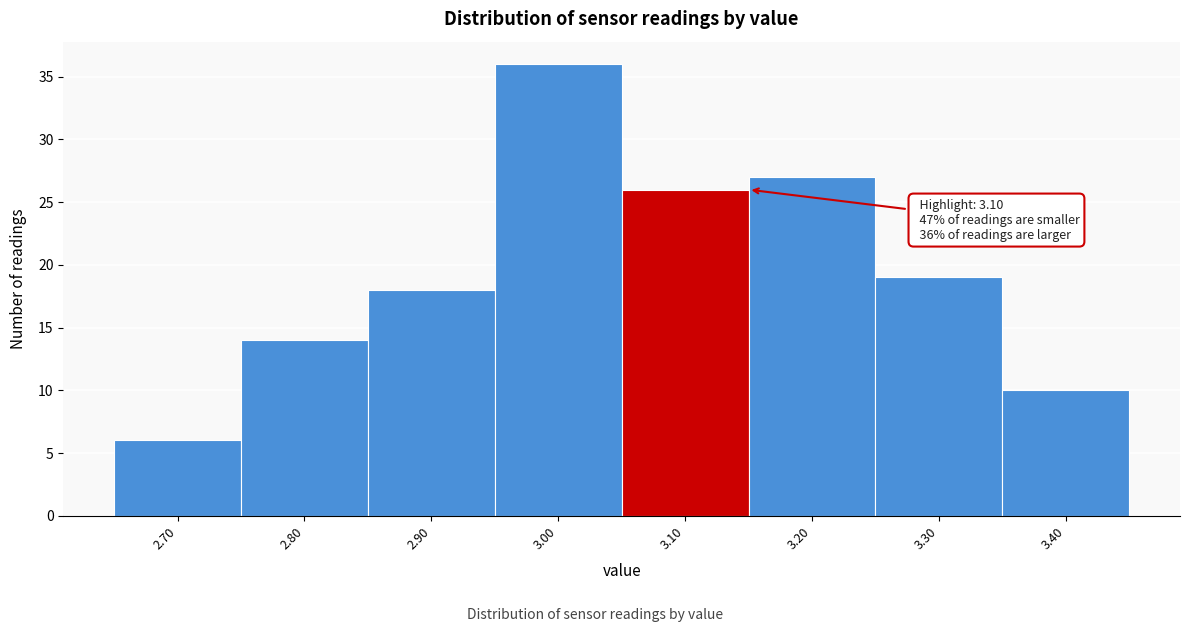

Over which range of the x-axis is the bar tallest?

2.95 to 3.05